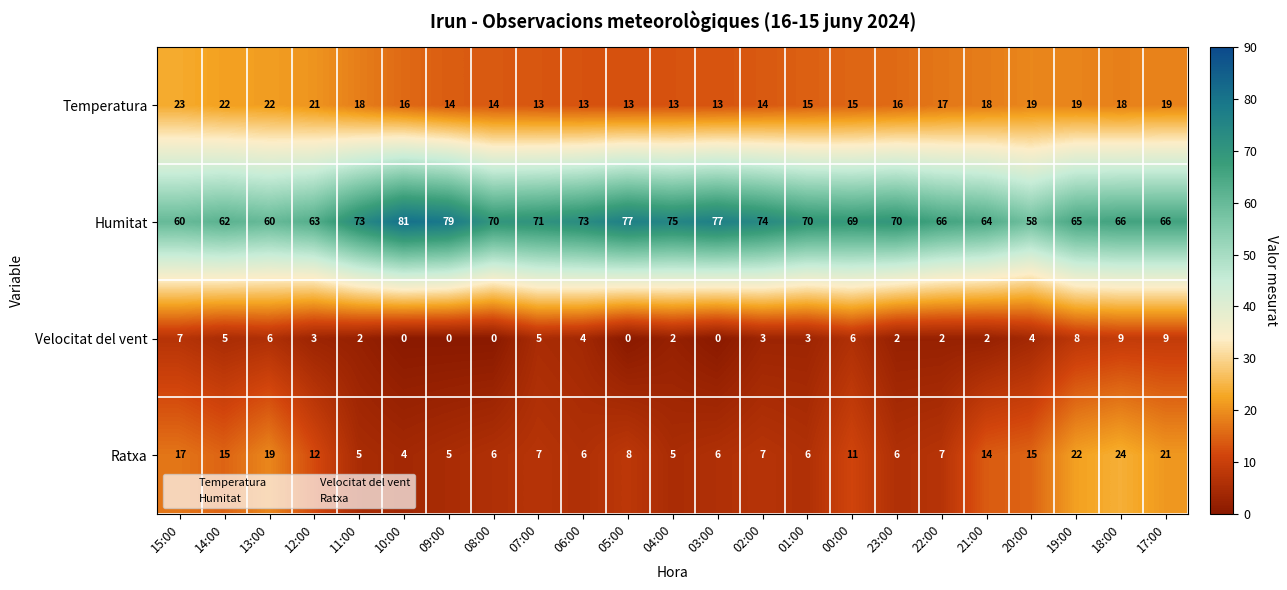

What is the spread (max minus min) of values at 23:00?

68